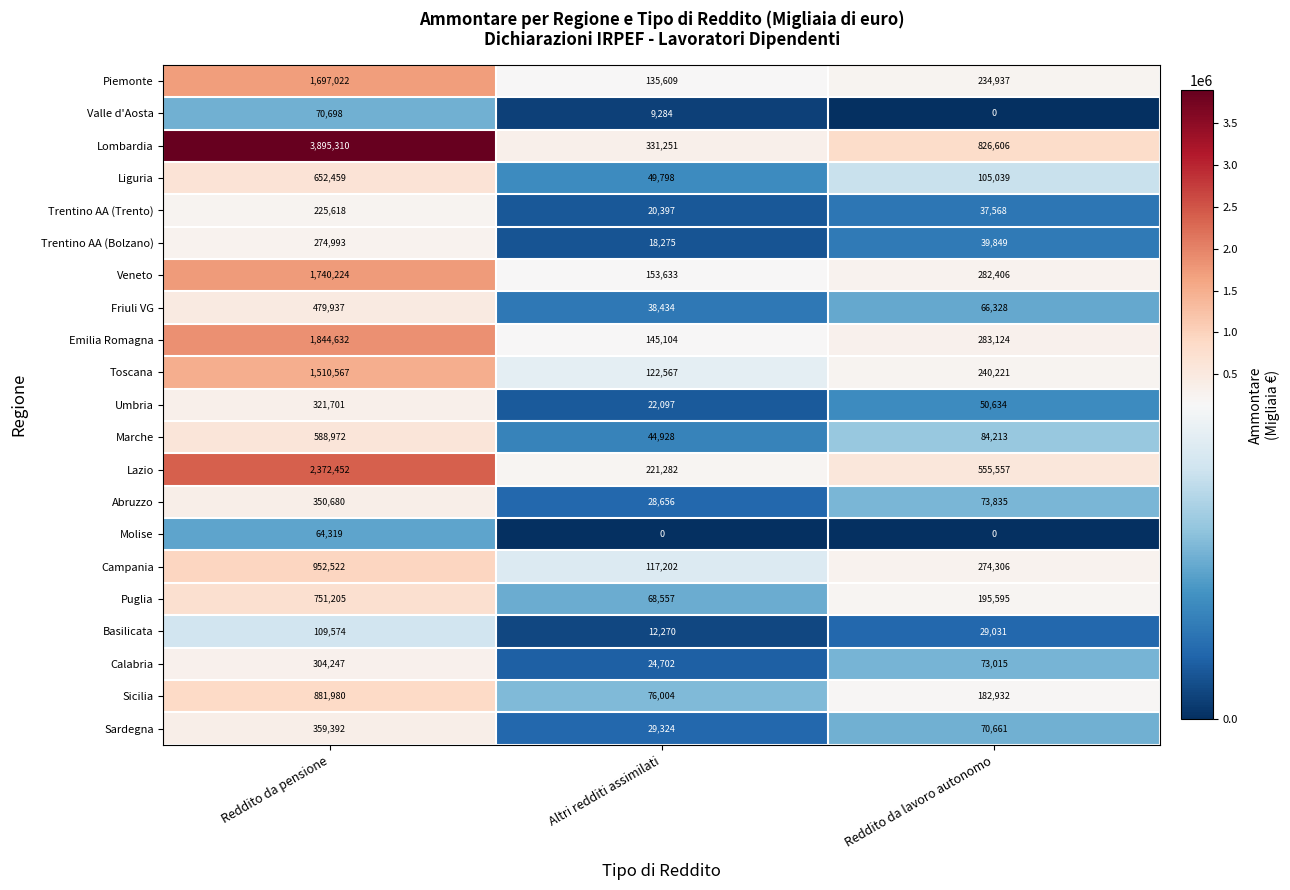

Which label corresponds to the largest value in the chart?

Reddito da pensione